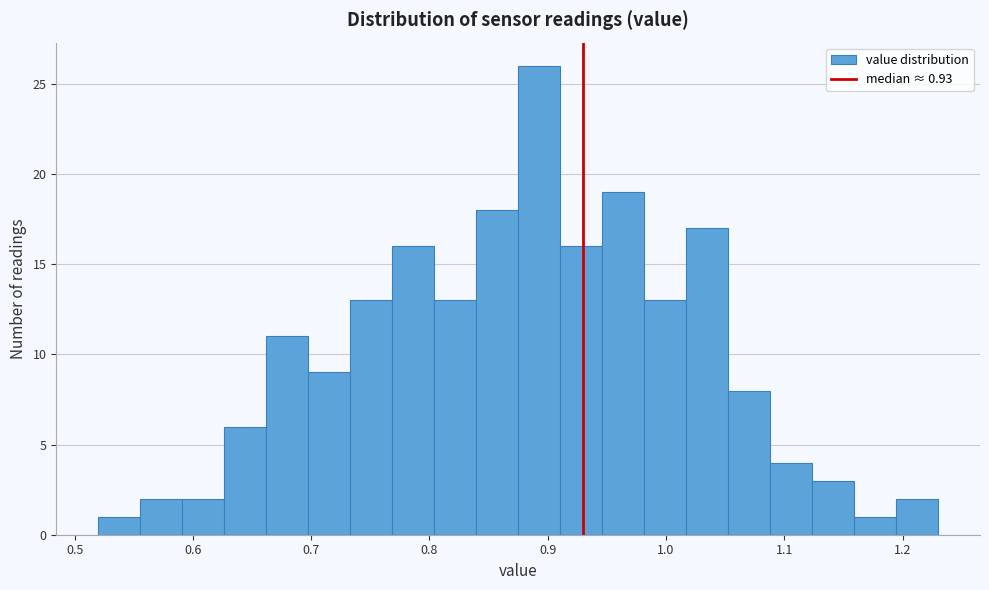

Around what value on the x-axis is the tallest bar? Give the approximate position of its centre, as read against the axis.

0.89